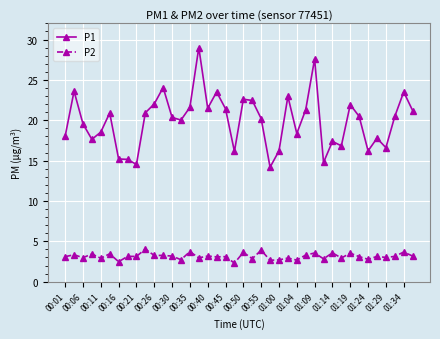

Rank the series by their average value, from highest to lowest.

P1, P2